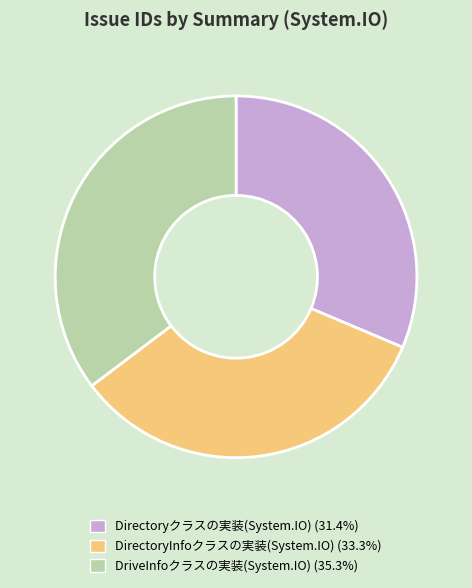

Combined, do DriveInfoクラスの実装(System.IO) and DirectoryInfoクラスの実装(System.IO) account for over 50%?

Yes